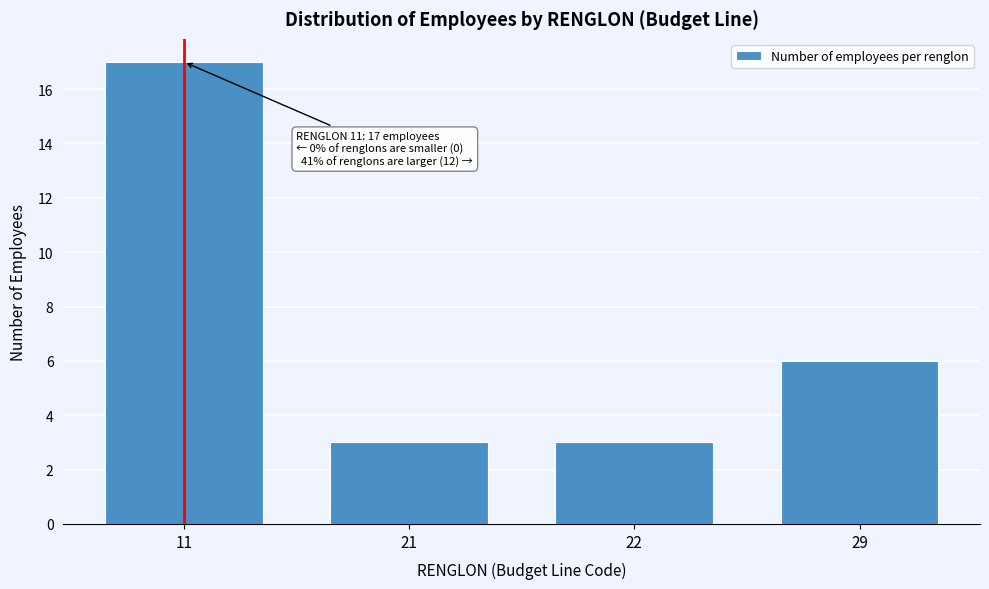

Reading right to left, list all the values displayed in this chart.

6	3	3	17